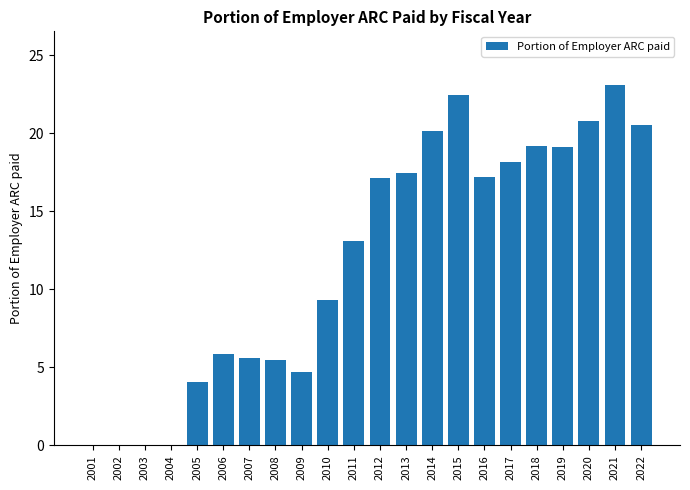

What is the average value?

12.0